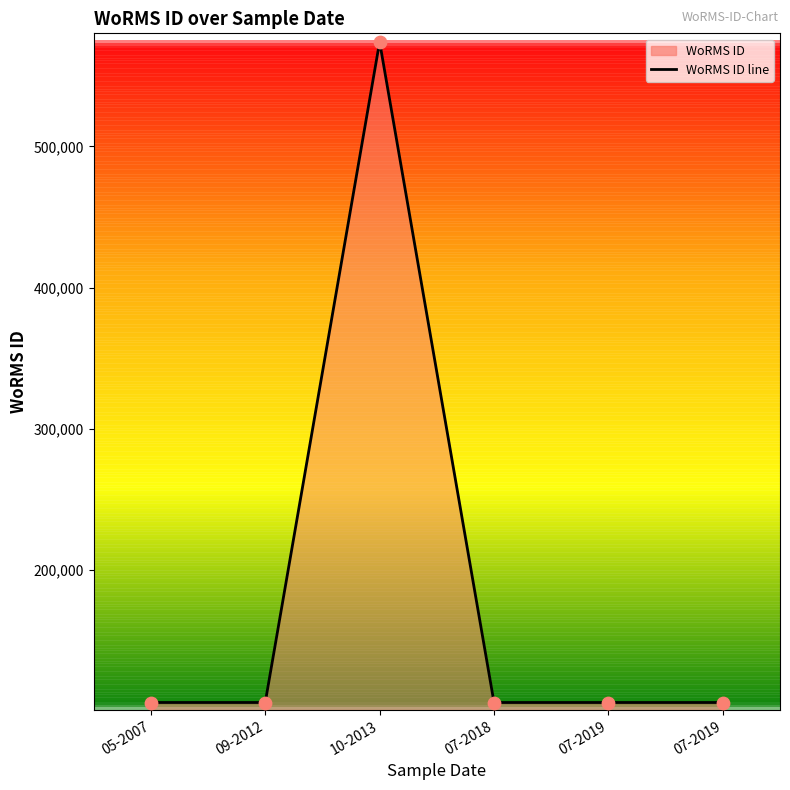

Between 06-07-2018 and 12-05-2007, which is larger?

12-05-2007